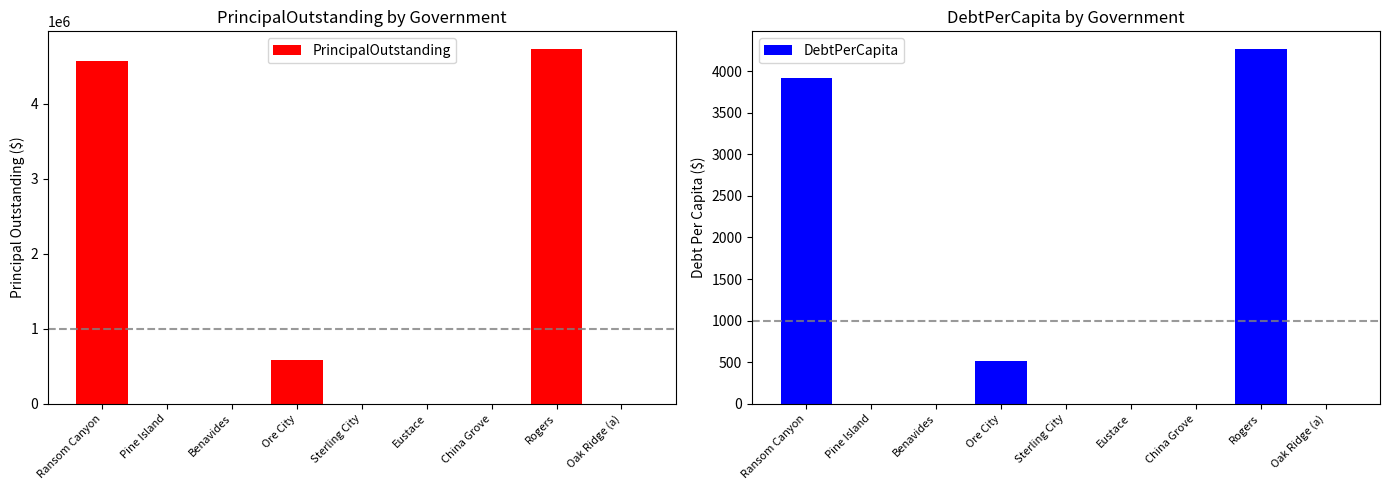

Are the bars horizontal?

No